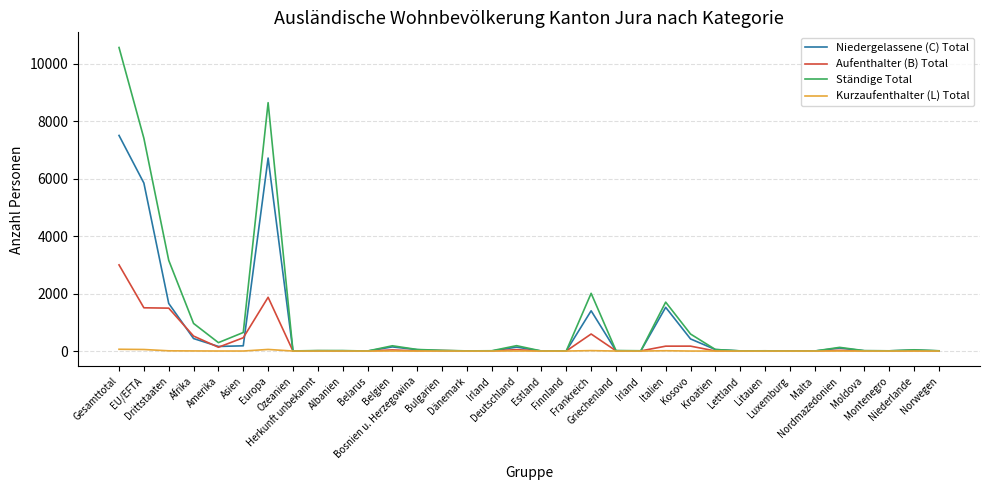

Is this an area chart (filled region under the line)?

No